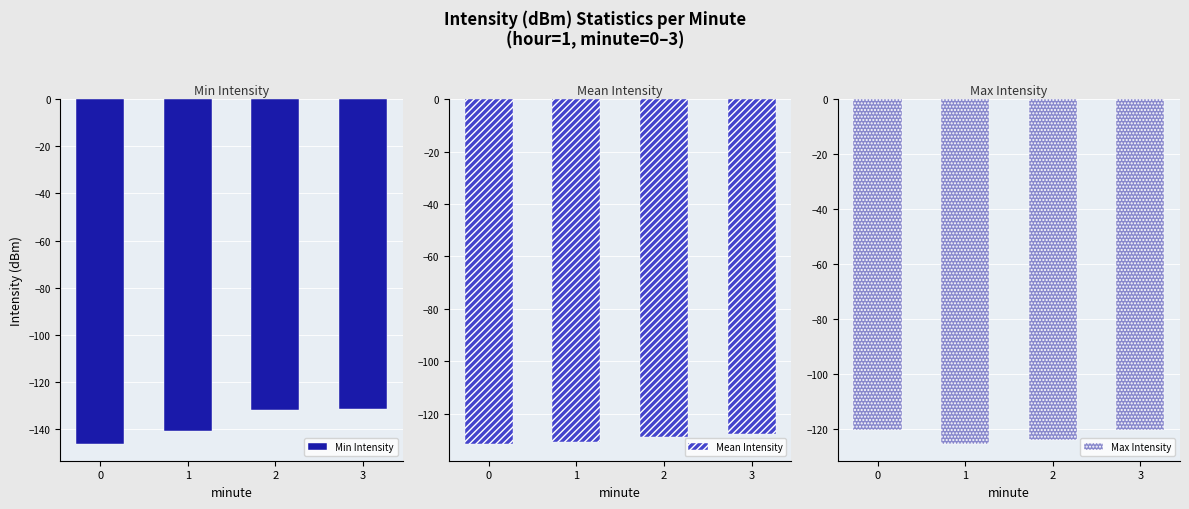

How many bars are there in total?

12